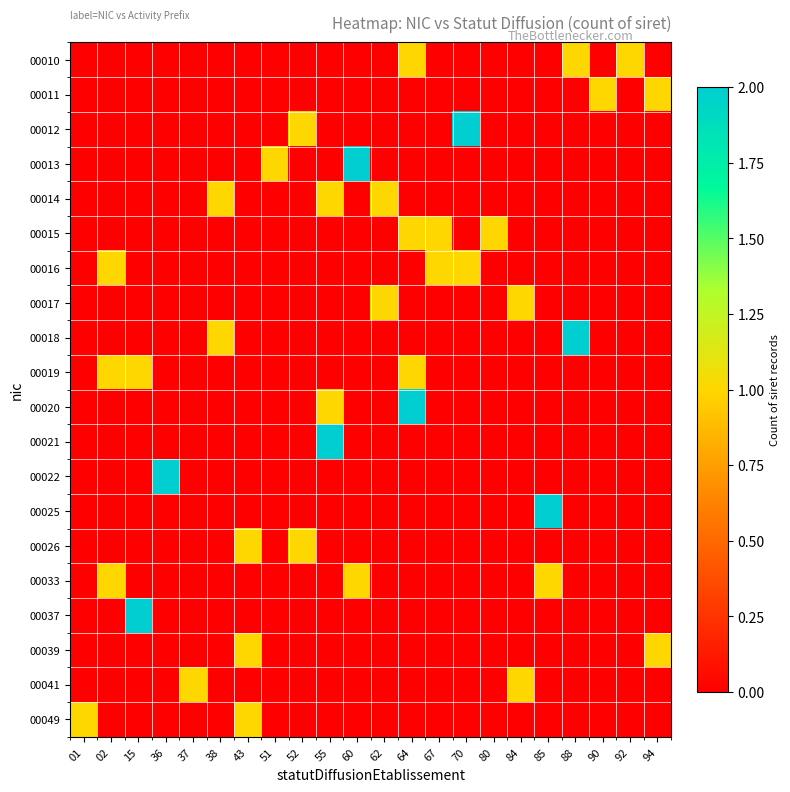

Which has a higher value, 62 or 64?

64